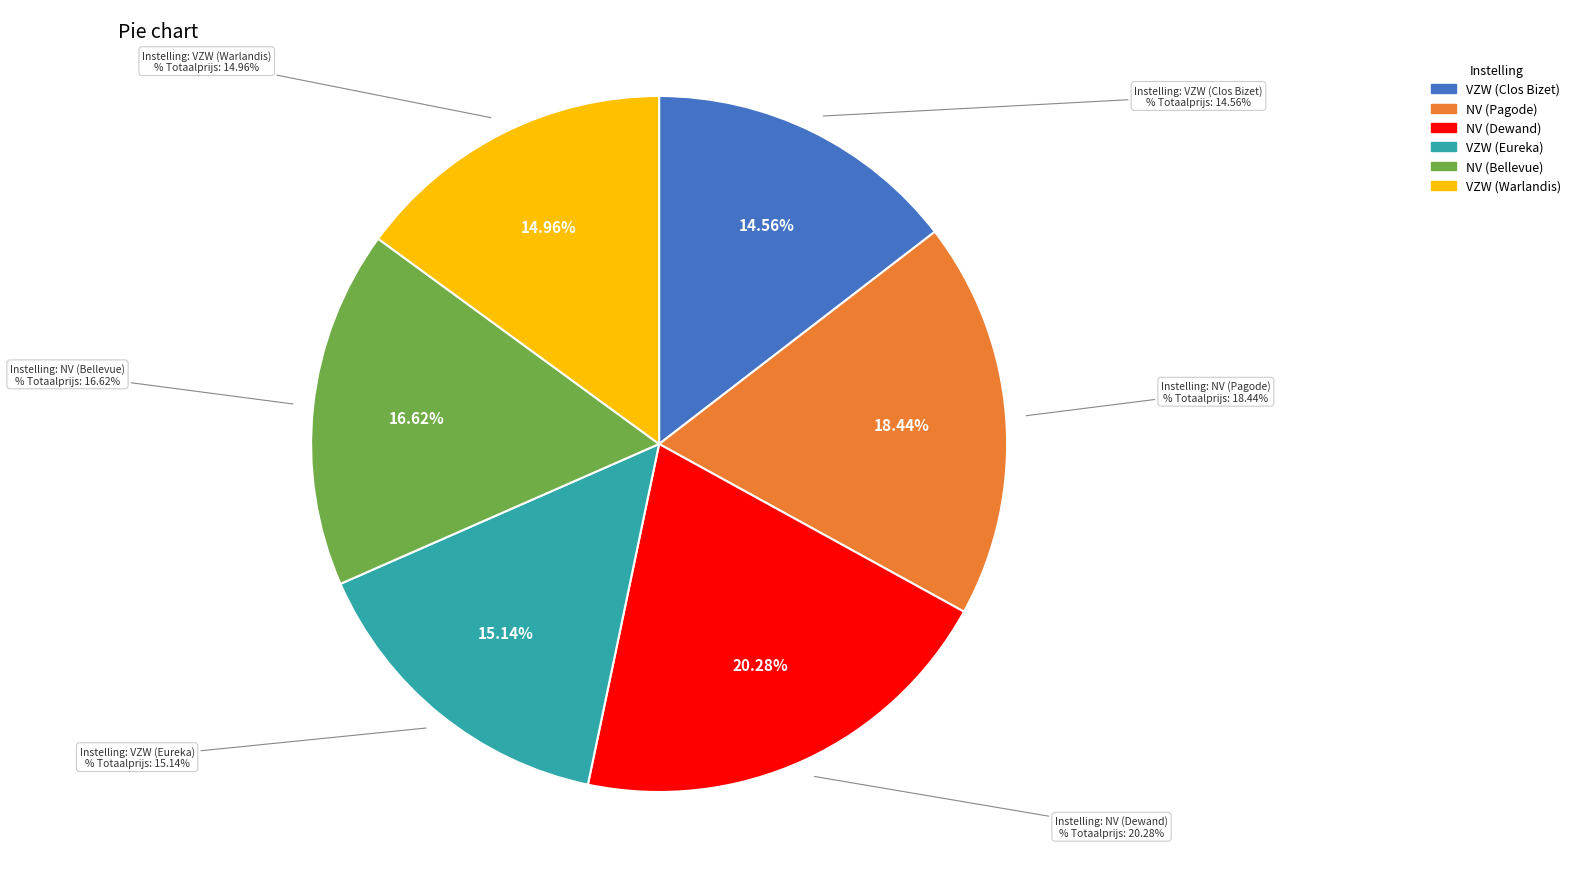

The NV_2 slice represents 17% of the pie. True or false?

True